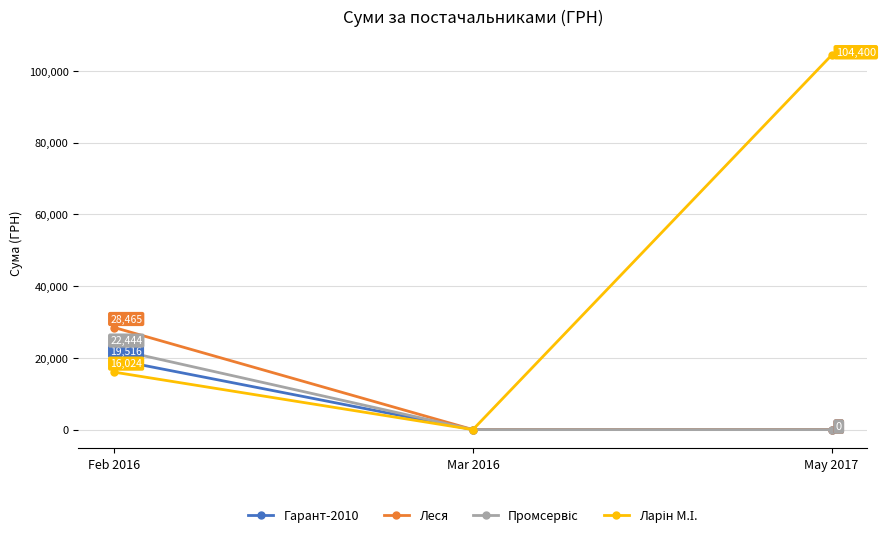

Which label corresponds to the largest value in the chart?

May 2017